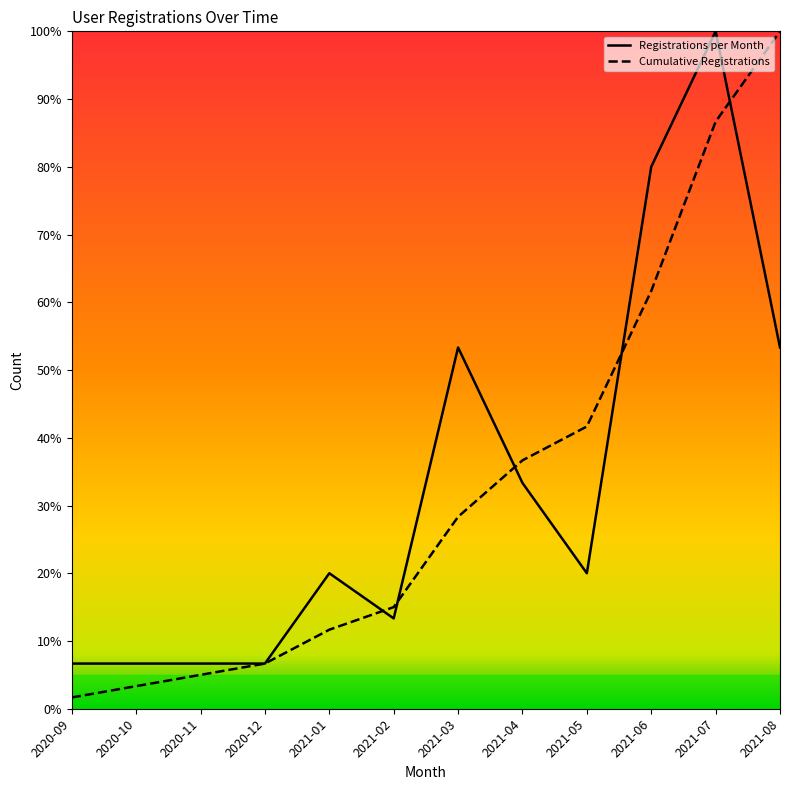

Does the chart have visible grid lines?

No